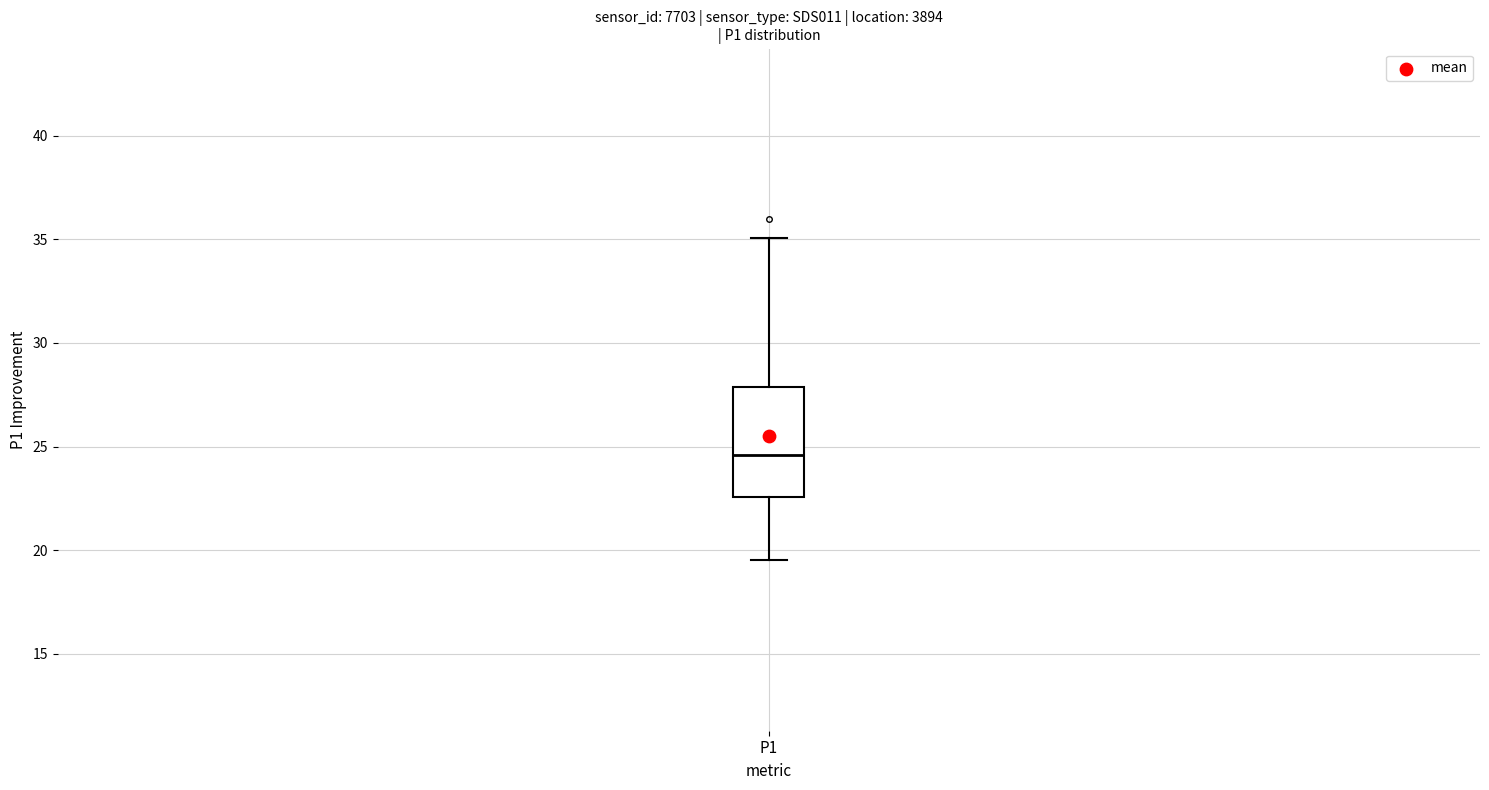

Read this box plot against the y-axis: the position of the median line, the range covered by the box, and the ends of both whiskers. The values are not printed on the chart, so give them approximately, as read against the axis.

median 24.5, box 22.5 to 28.0, whiskers 19.5 to 35.0